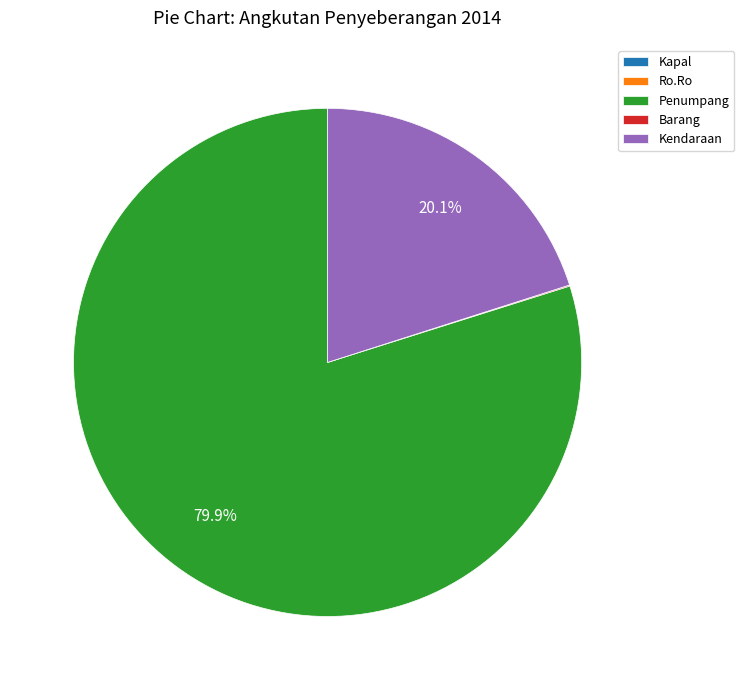

What is the largest slice in the pie chart?

Penumpang